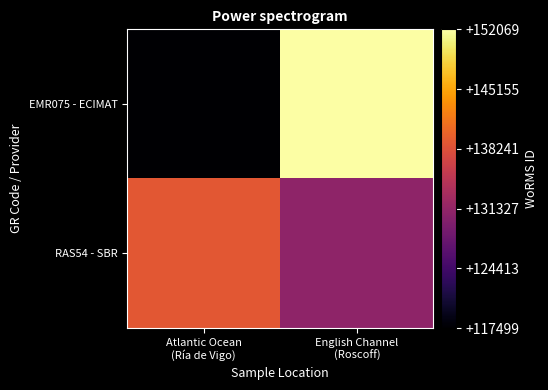

What is the minimum value shown in the chart?

117499.4